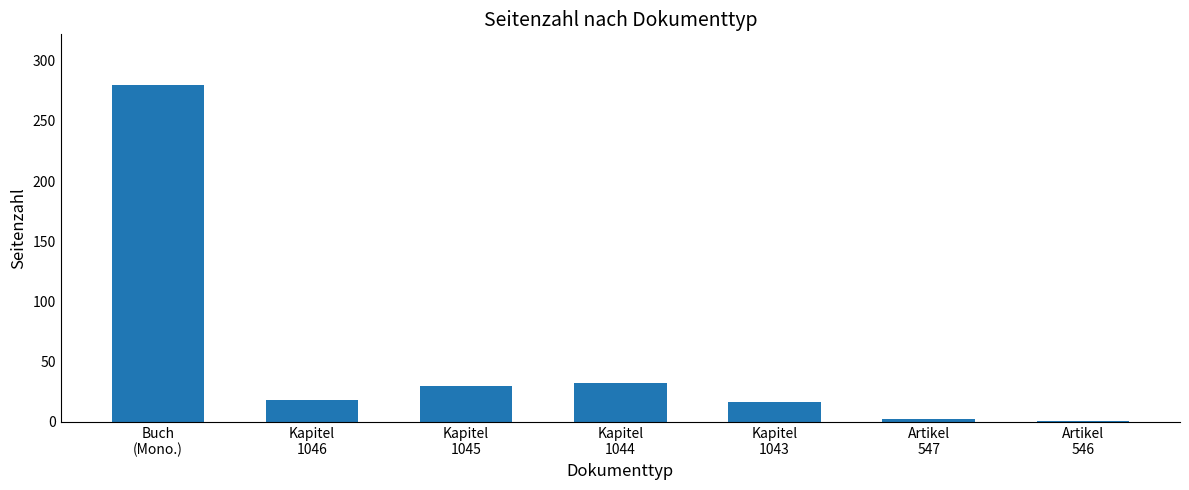

At which label does the data first exceed 18?

Buch
(Mono.)